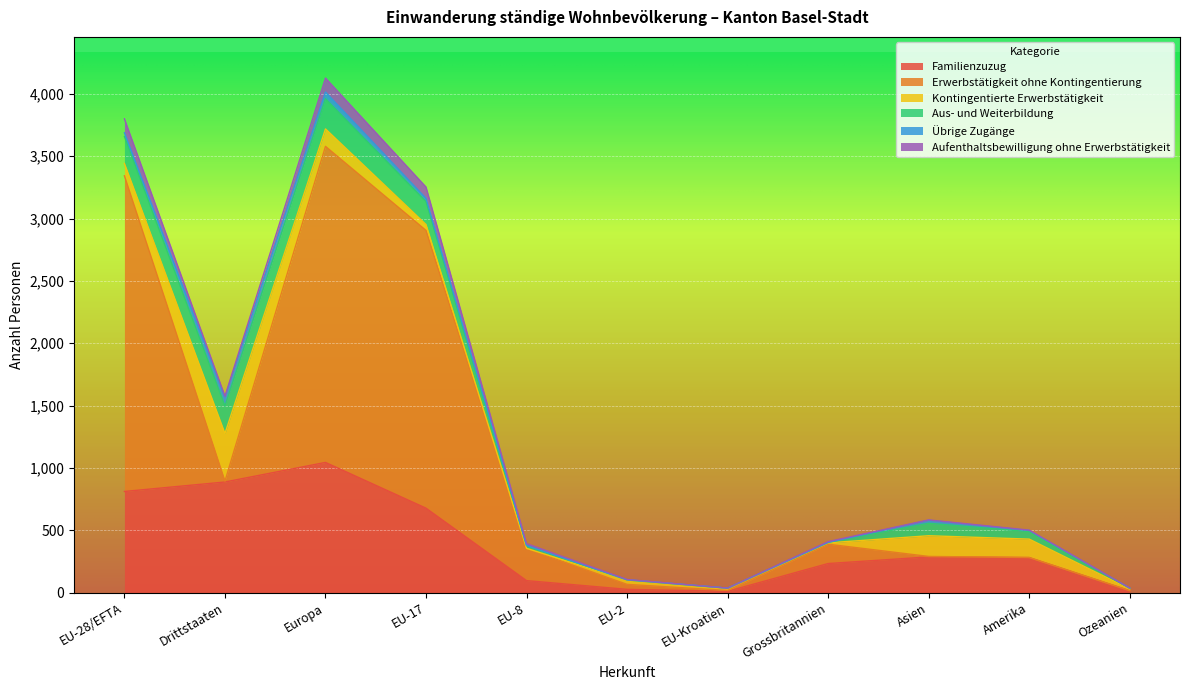

True or false: Familienzuzug has more than 1 interior local peaks.

True